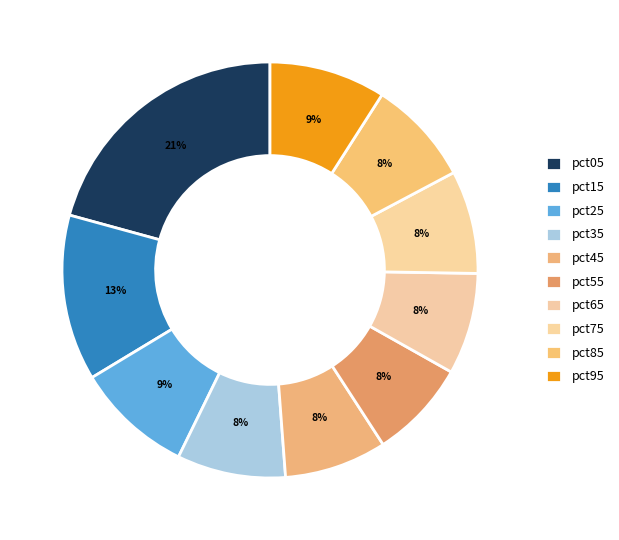

How many slices are in this pie chart?

10